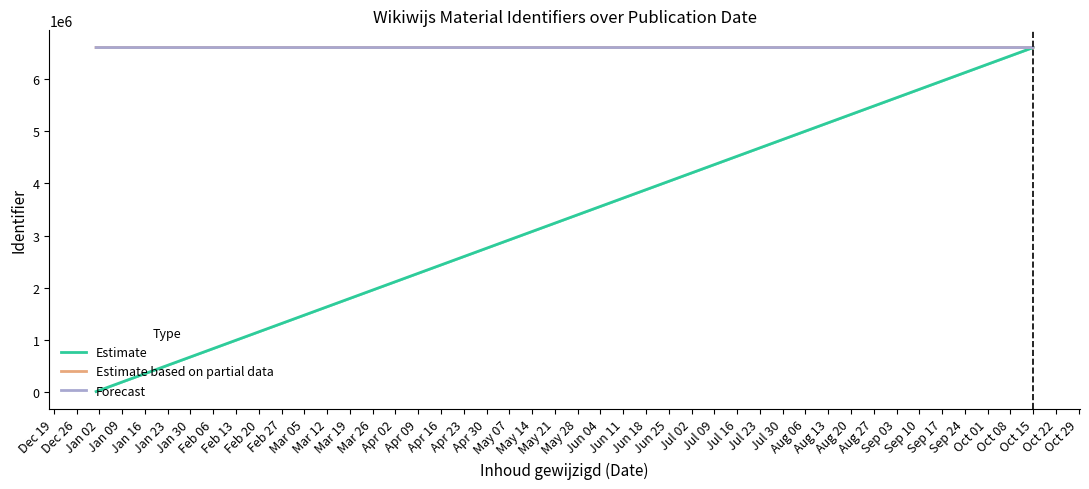

Rank the categories by Estimate based on partial data value from highest to lowest.

Jan 16, Jan 09, Jan 02, Dec 26, Dec 19